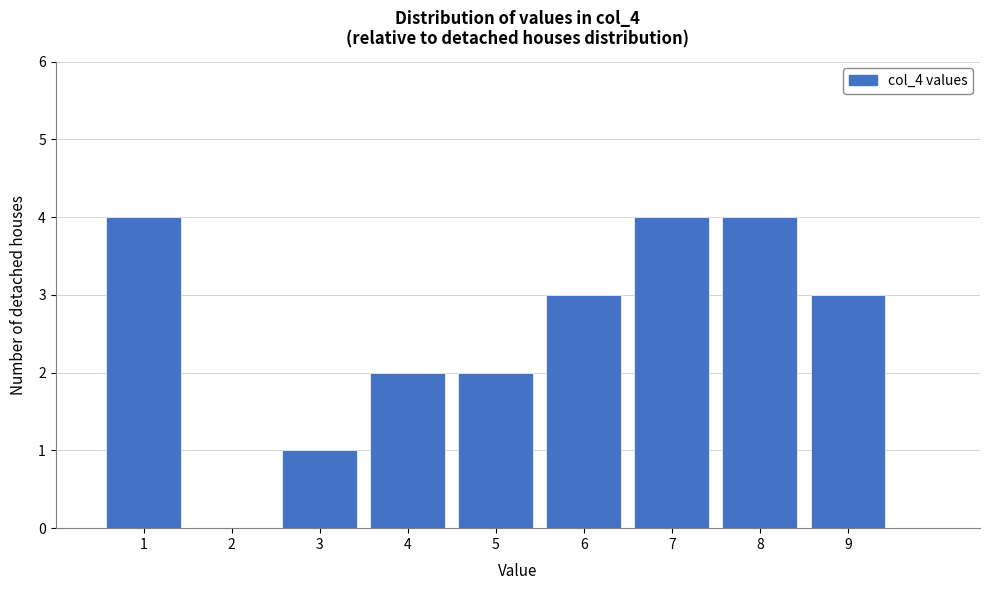

Reading left to right, transcribe this chart: for each bar, give the range it covers on the x-axis and its height. The values are not printed on the chart, so give them approximately, as read against the axis.

0.5 to 1.5: 4
1.5 to 2.5: 0
2.5 to 3.5: 1
3.5 to 4.5: 2
4.5 to 5.5: 2
5.5 to 6.5: 3
6.5 to 7.5: 4
7.5 to 8.5: 4
8.5 to 9.5: 3